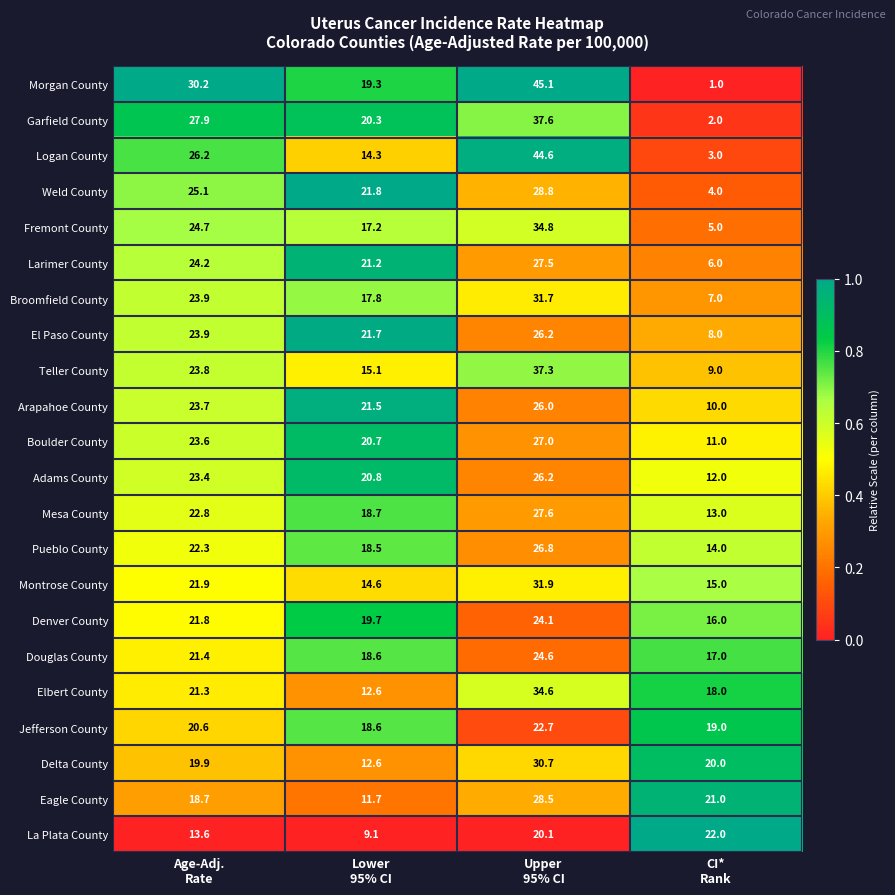

Which series has the widest spread of values?

Morgan County